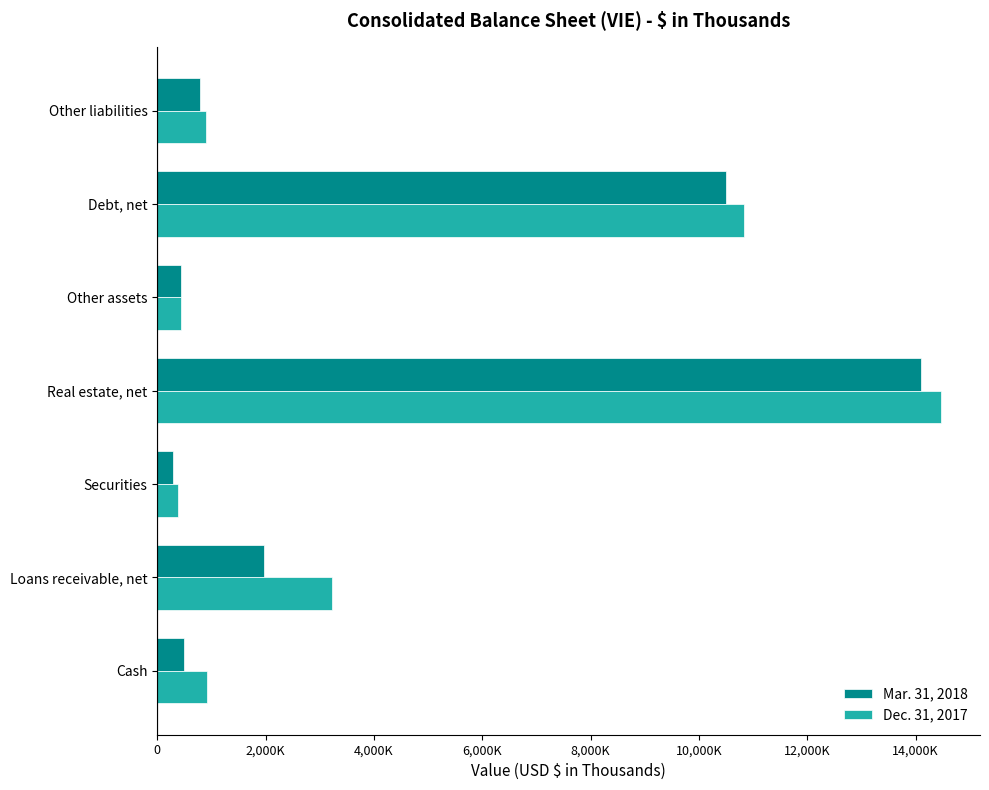

Which series has the largest total across all categories?

Dec. 31, 2017